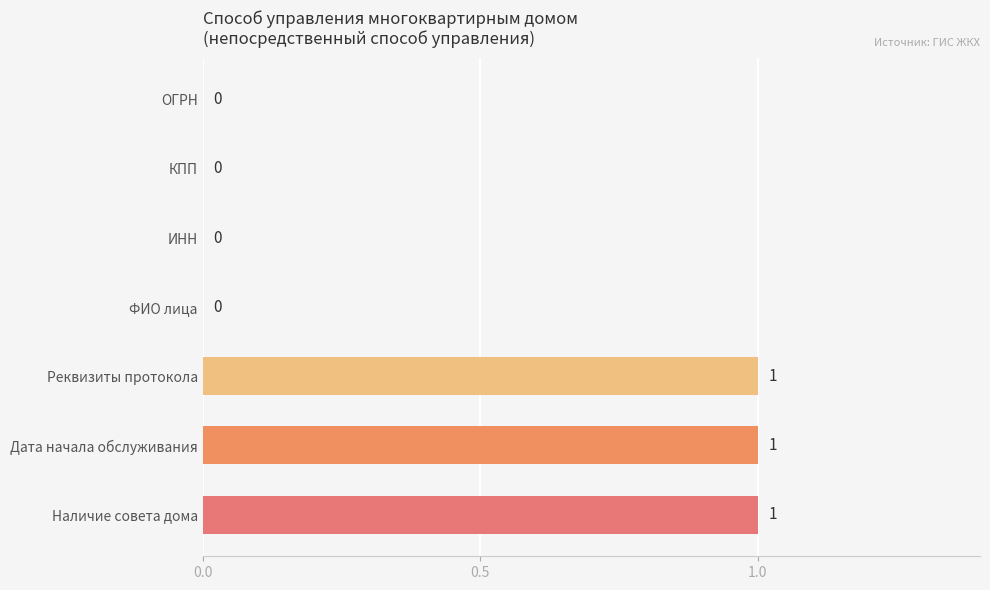

Count the number of data series in this chart.

1